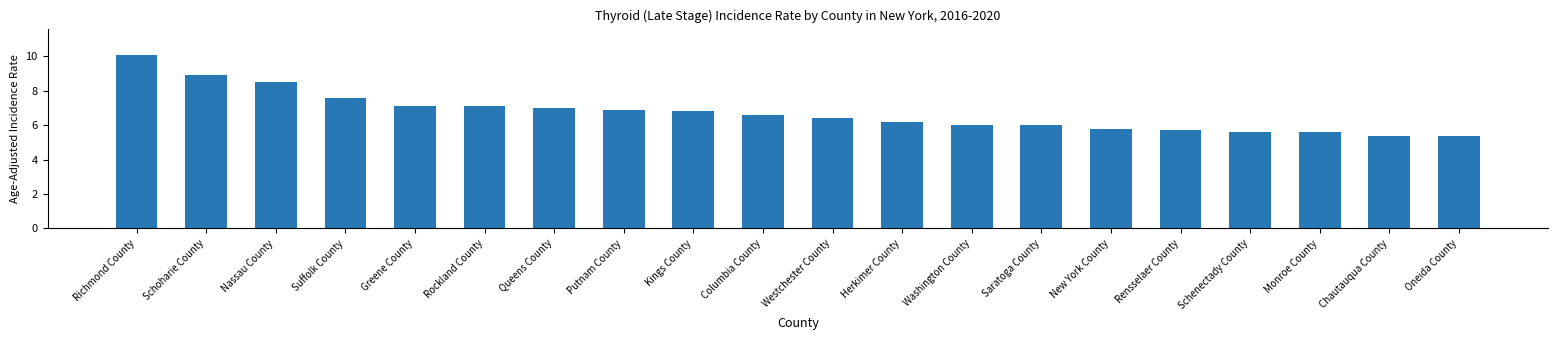

What is the change in value from Kings County to New York County?

-1.0